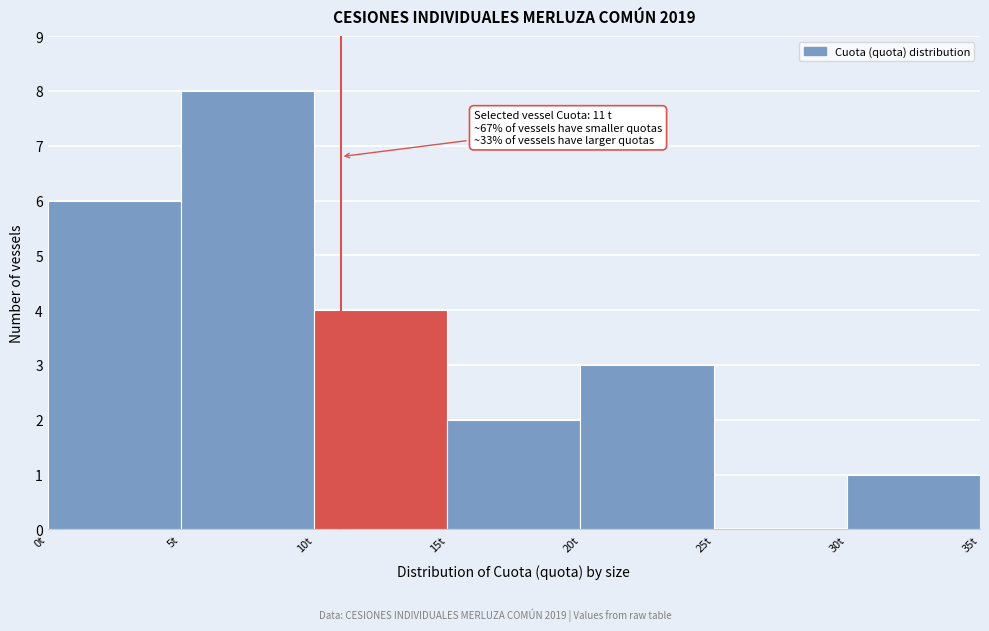

Which range on the x-axis has the tallest bar?

5 to 10